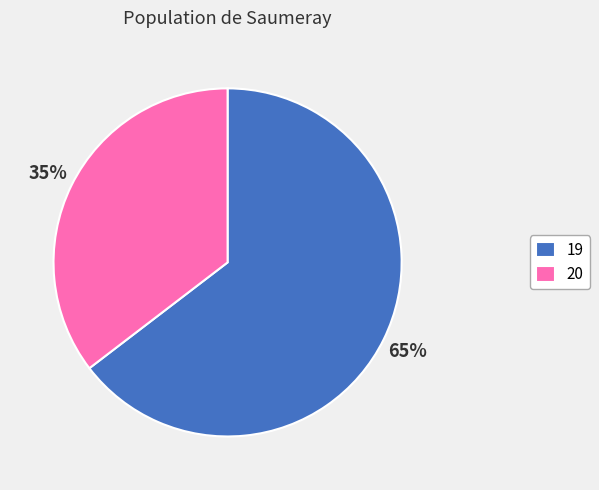

To the nearest percent, what portion does 19 represent?

65%